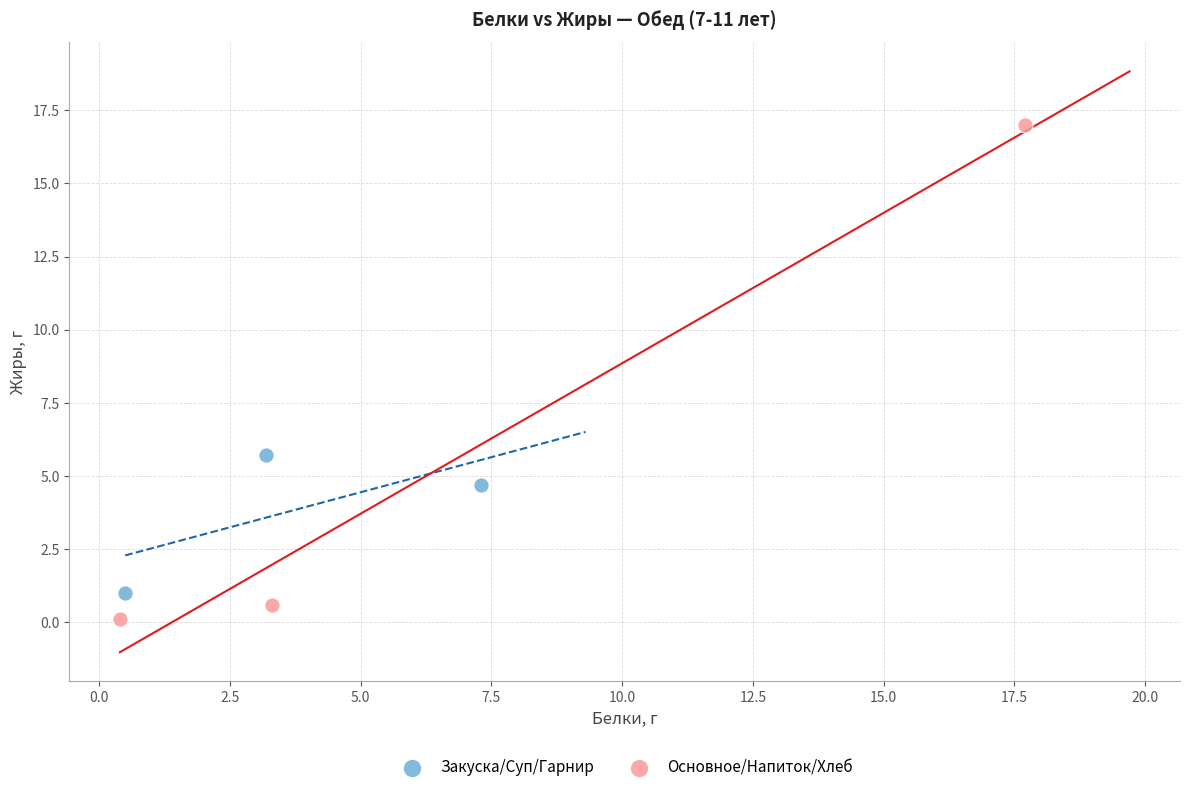

Which series contains the highest Y value?

Основное/Напиток/Хлеб